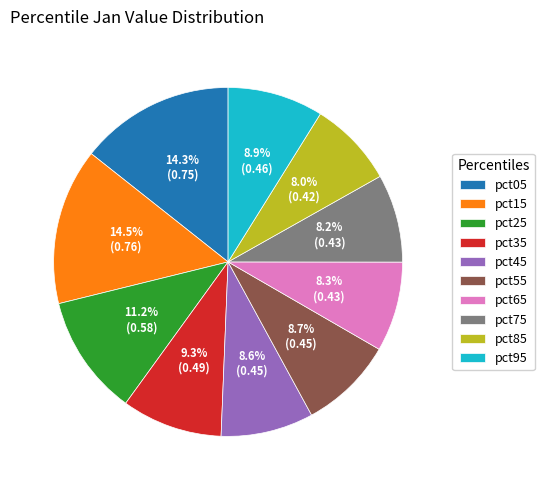

Is it true that pct55 is 9% of the pie?

True